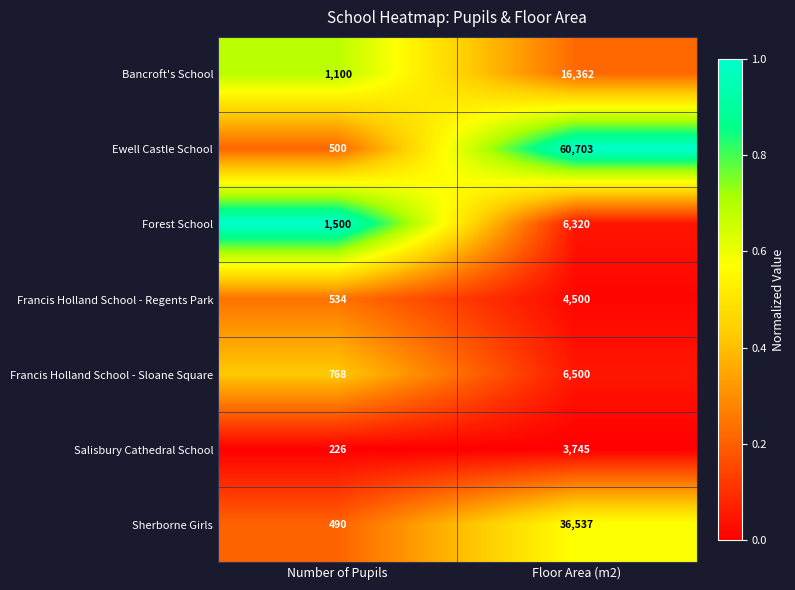

Rank the series at Number of Pupils from lowest to highest value.

Salisbury Cathedral School, Sherborne Girls, Ewell Castle School, Francis Holland School - Regents Park, Francis Holland School - Sloane Square, Bancroft's School, Forest School